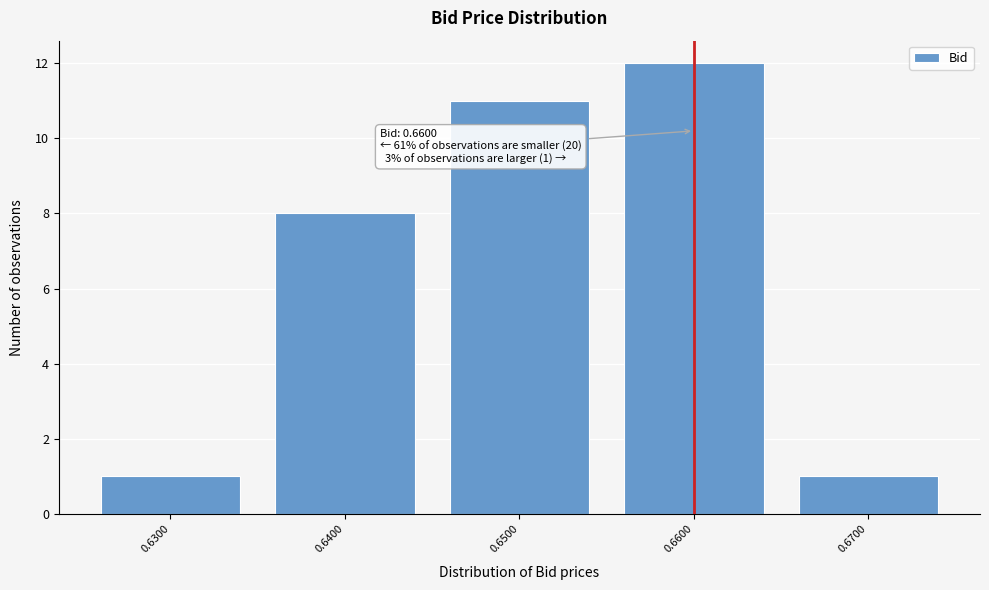

Over which range of the x-axis is the bar tallest?

0.655 to 0.665